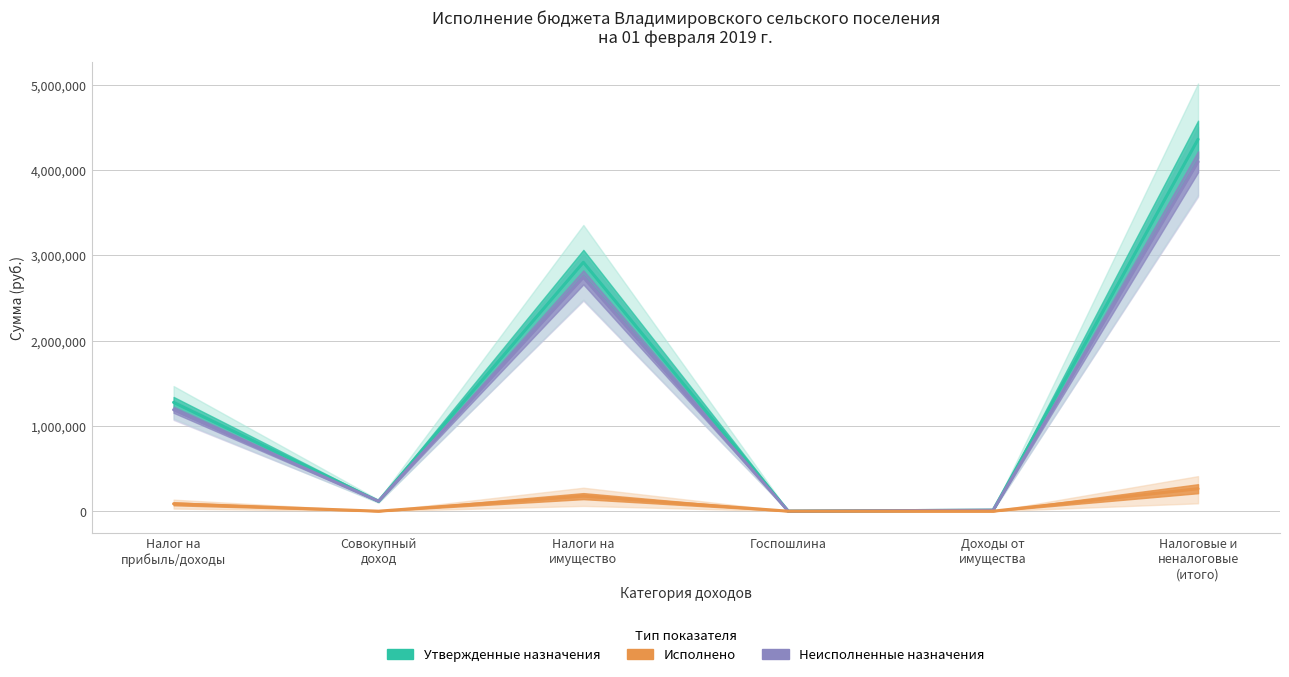

What is the difference between the second highest and minimum values in the Утвержденные бюджетные назначения series?

2919700.0